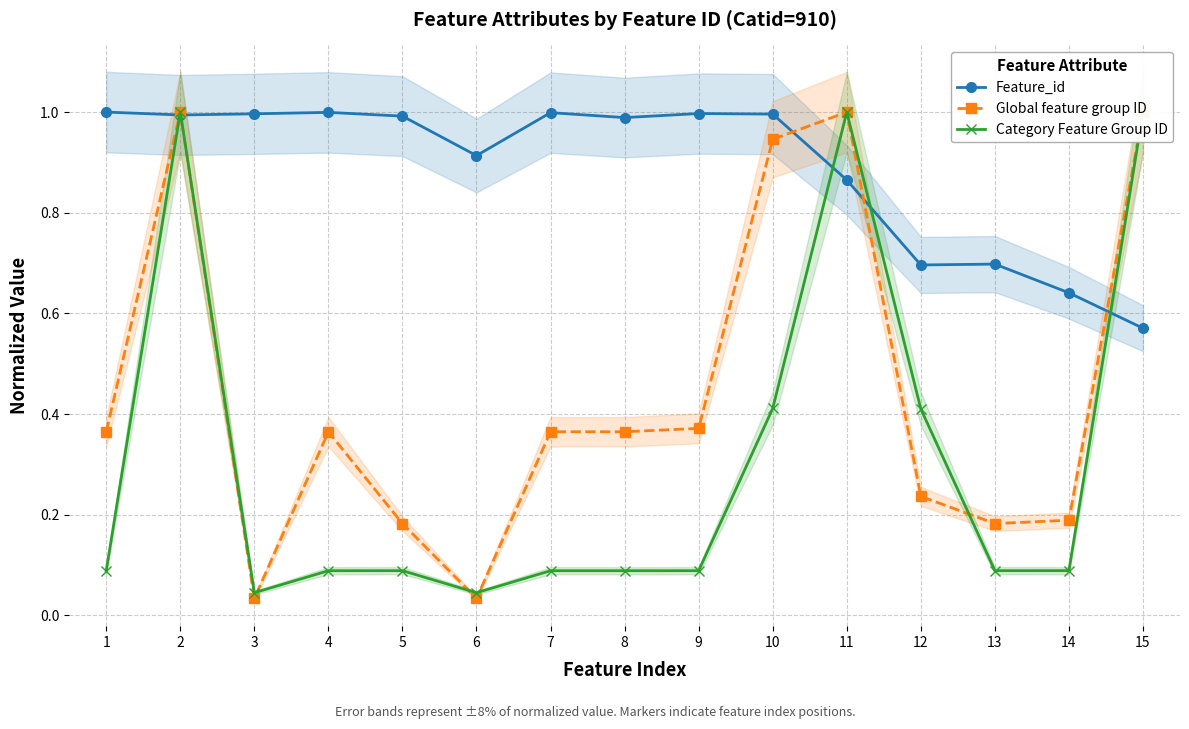

True or false: Category Feature Group ID has more than 1 interior local peaks.

True